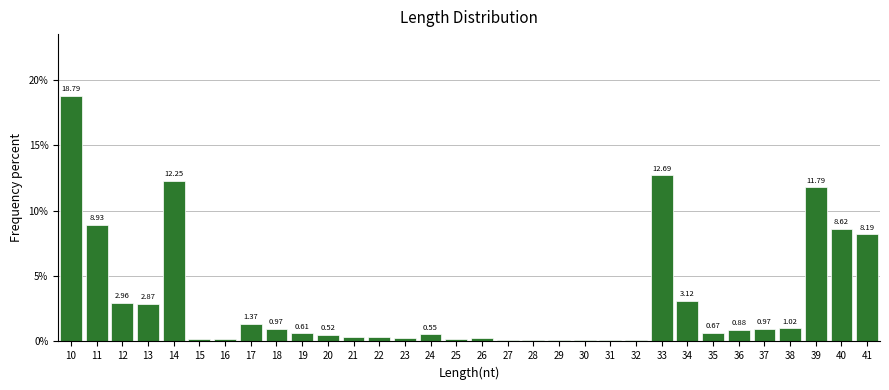

What is the change in value from 24 to 32?

-0.4